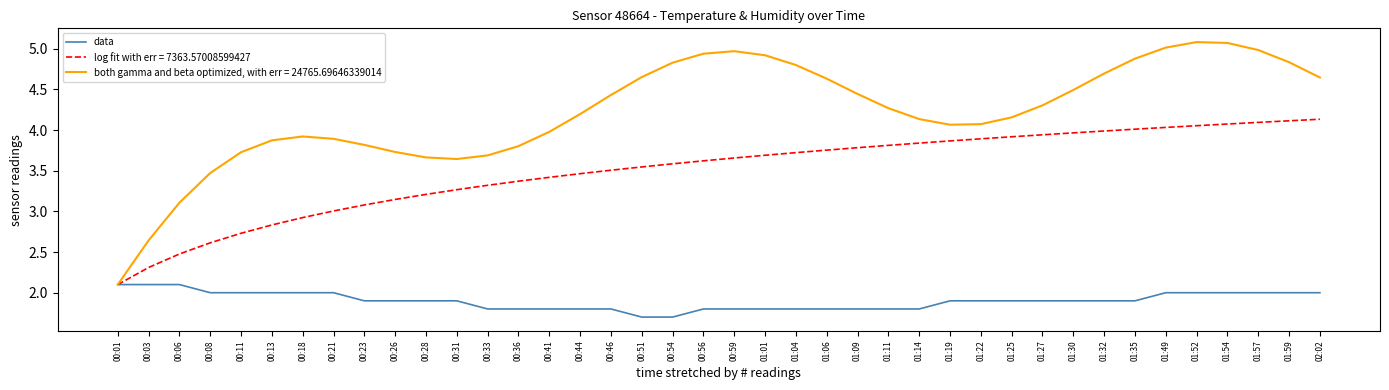

Which series changed the most between 00:51 and 01:54?

log fit with err = 7363.57008599427